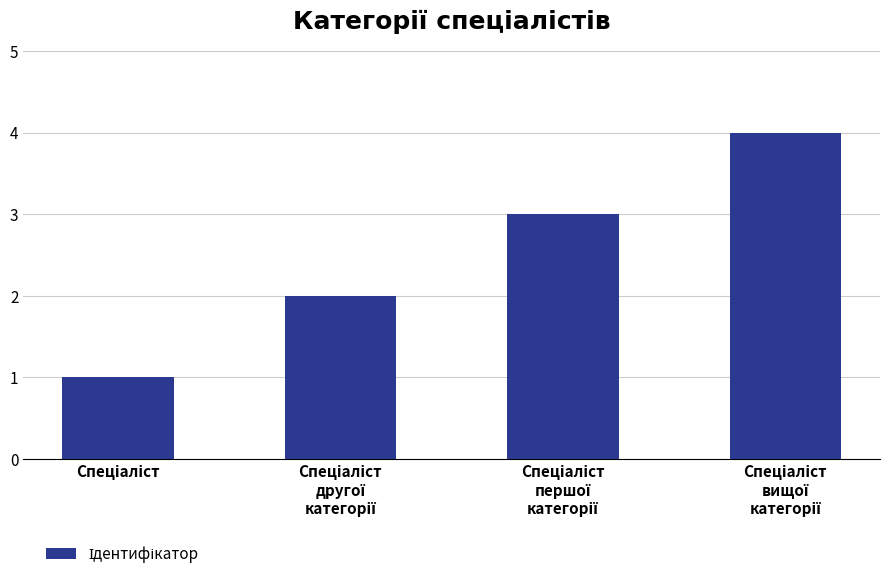

What is the maximum value shown in the chart?

4